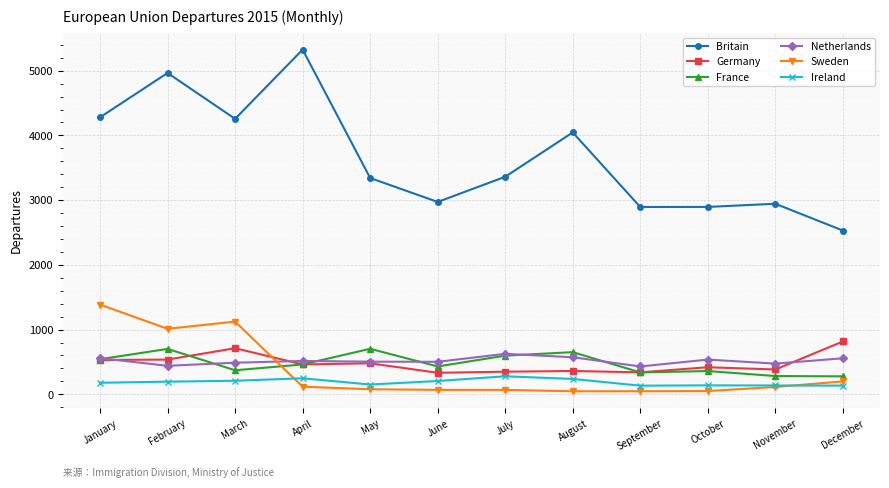

What is the total value across all series at February?

7849